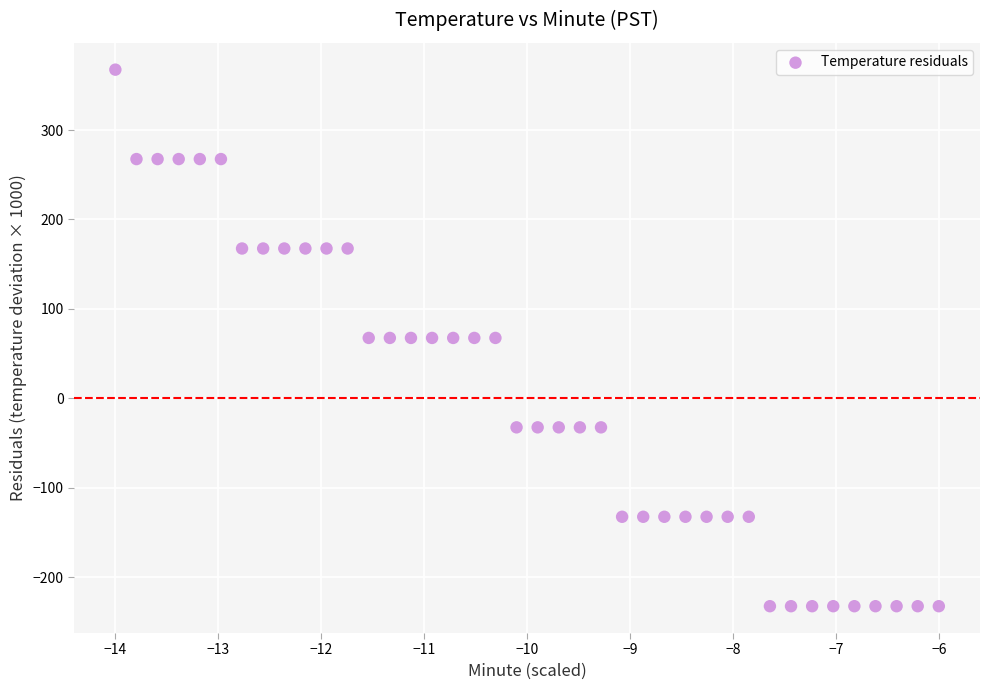

What is the range of Y values (max minus min)?

600.0